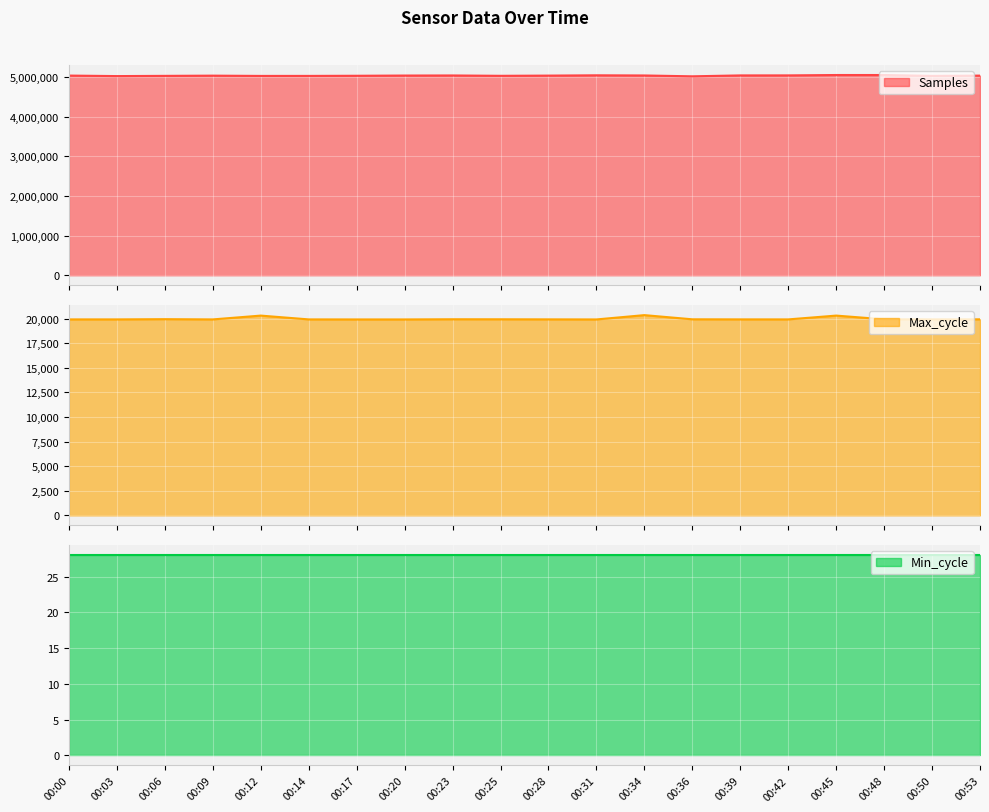

Which category has the highest value in the Samples series?

00:45